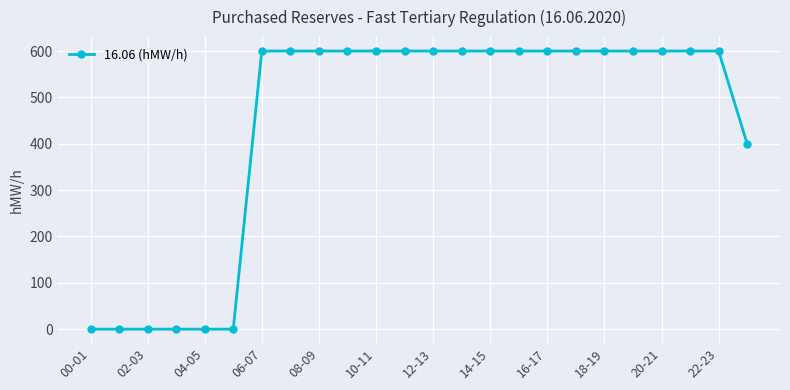

How many distinct data groups are displayed?

1